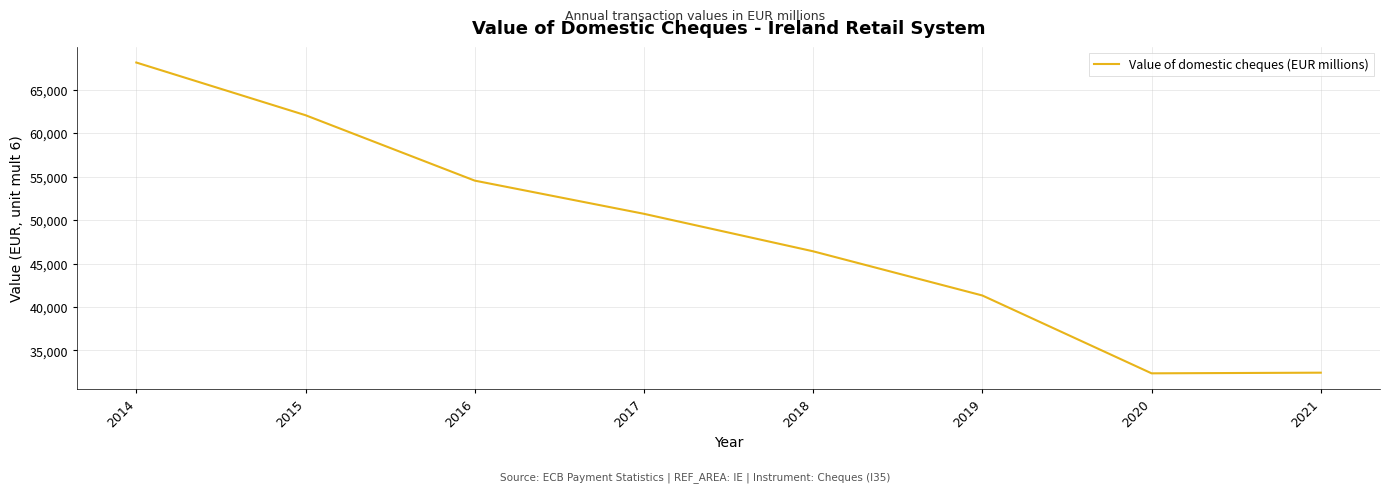

What is the change in value from 2015 to 2016?

-7525.2